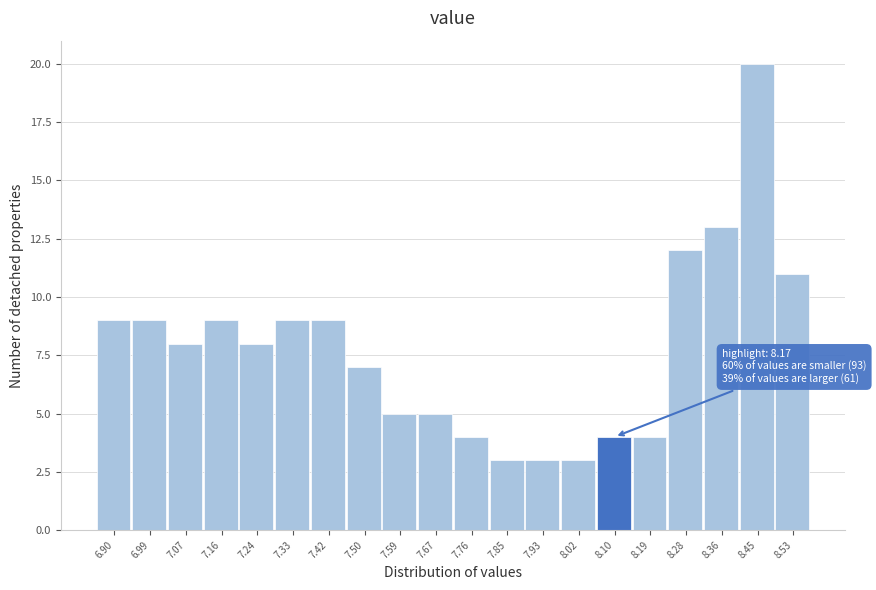

Reading left to right, transcribe all the data shown in this chart.

6.90=9	6.99=9	7.07=8	7.16=9	7.24=8	7.33=9	7.42=9	7.50=7	7.59=5	7.67=5	7.76=4	7.85=3	7.93=3	8.02=3	8.10=4	8.19=4	8.28=12	8.36=13	8.45=20	8.53=11